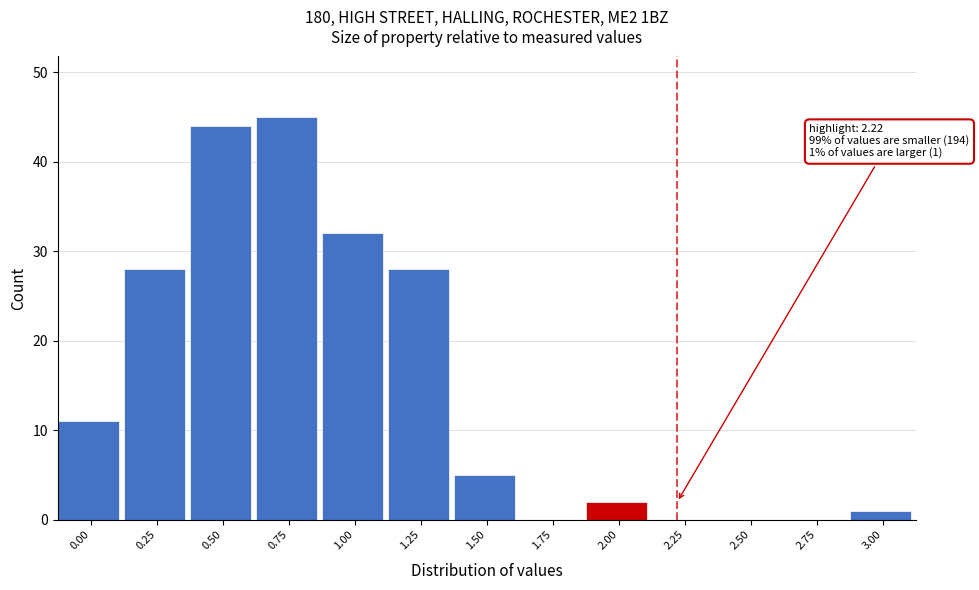

Reading right to left, extract all data points from this chart.

3.00=1	2.75=0	2.50=0	2.25=0	2.00=2	1.75=0	1.50=5	1.25=28	1.00=32	0.75=45	0.50=44	0.25=28	0.00=11